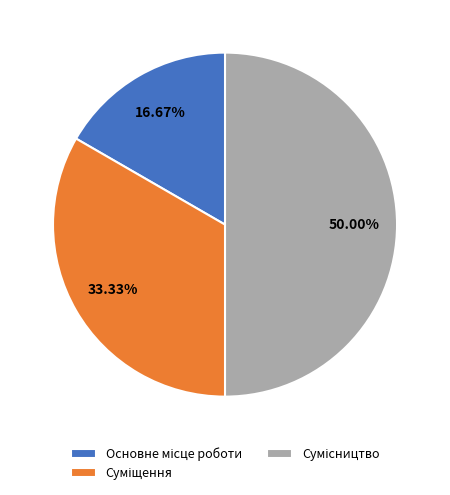

Is it true that Основне місце роботи is 25% of the pie?

False